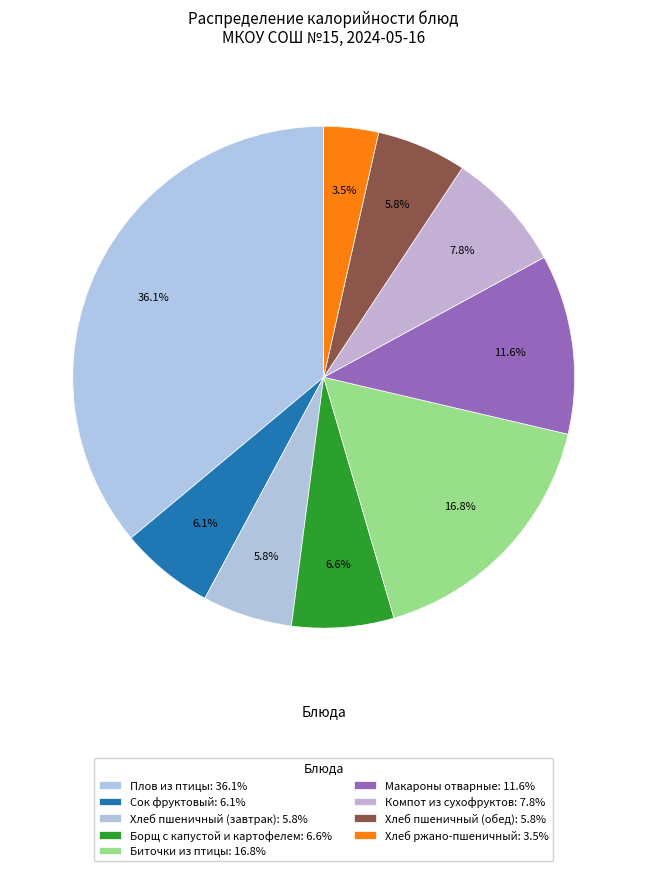

Count the number of slices in the pie.

9